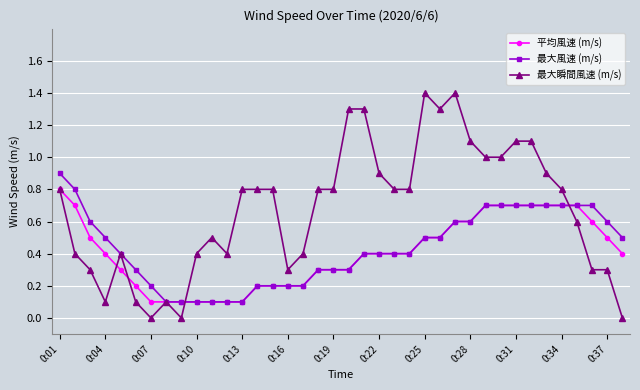

Which series has the largest range (max minus min)?

最大瞬間風速 (m/s)